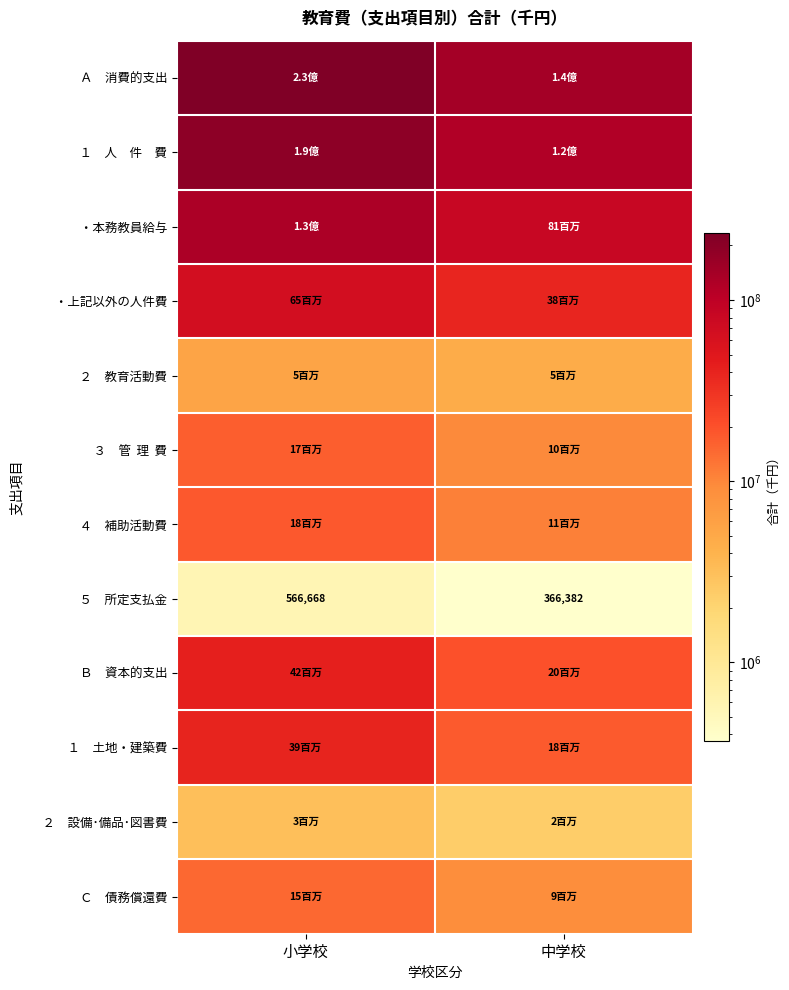

At 中学校, list the series in order from smallest to largest.

５ 所定支払金, ２ 設備･備品･図書費, ２ 教育活動費, Ｃ 債務償還費, ３ 管 理 費, ４ 補助活動費, １ 土地・建築費, Ｂ 資本的支出, ・上記以外の人件費, ・本務教員給与, １ 人 件 費, Ａ 消費的支出